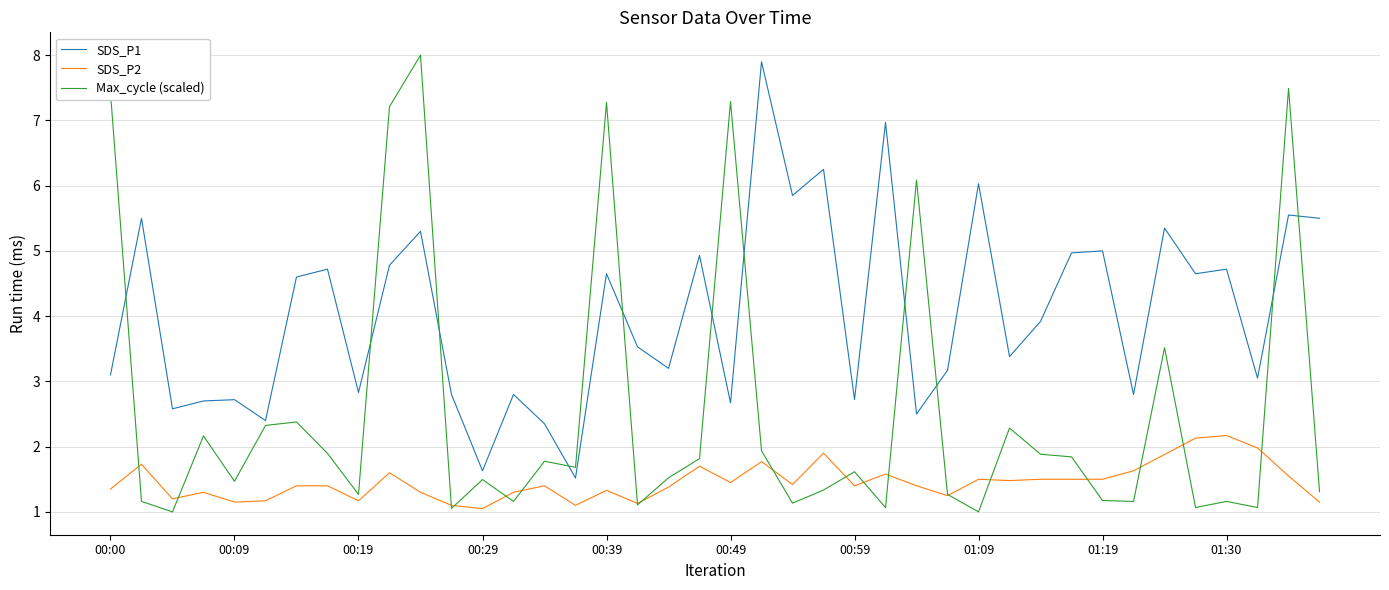

What is the lowest value of the Max_cycle (scaled) series?

1.0